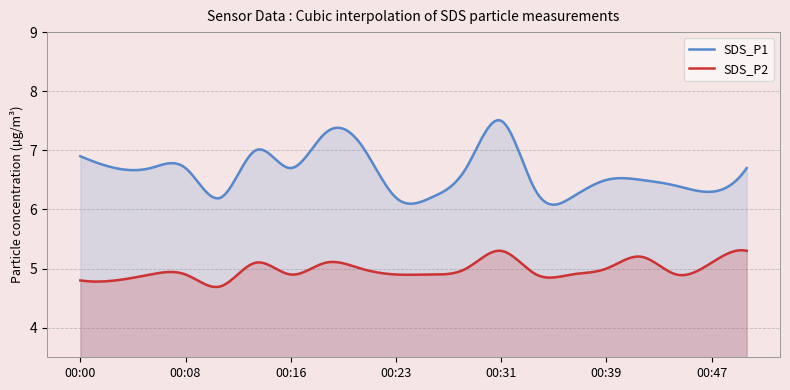

At 00:13, list the series in order from largest to smallest.

SDS_P1, SDS_P2